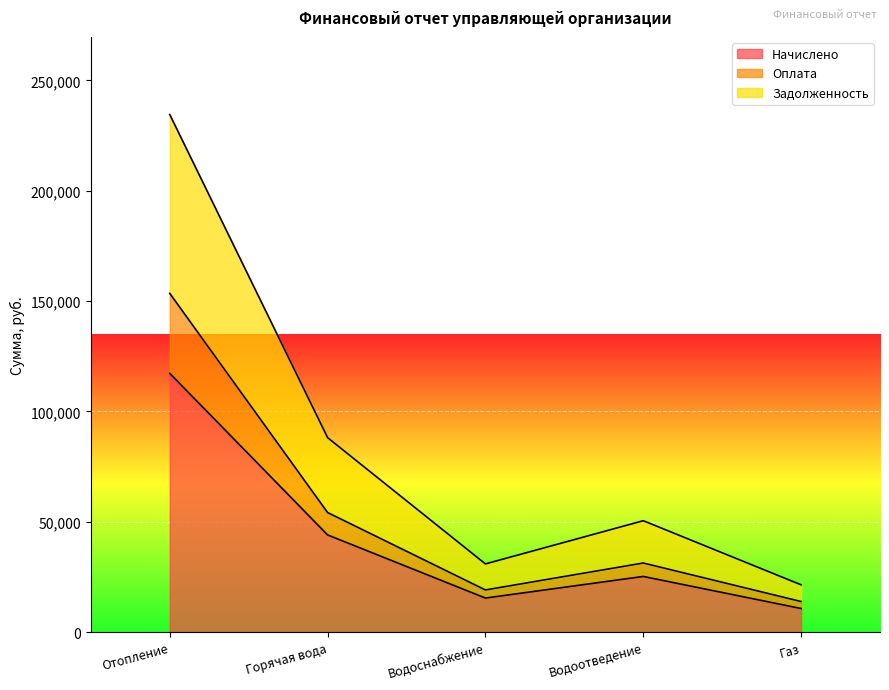

How many interior local peaks does the Задолженность series have?

1